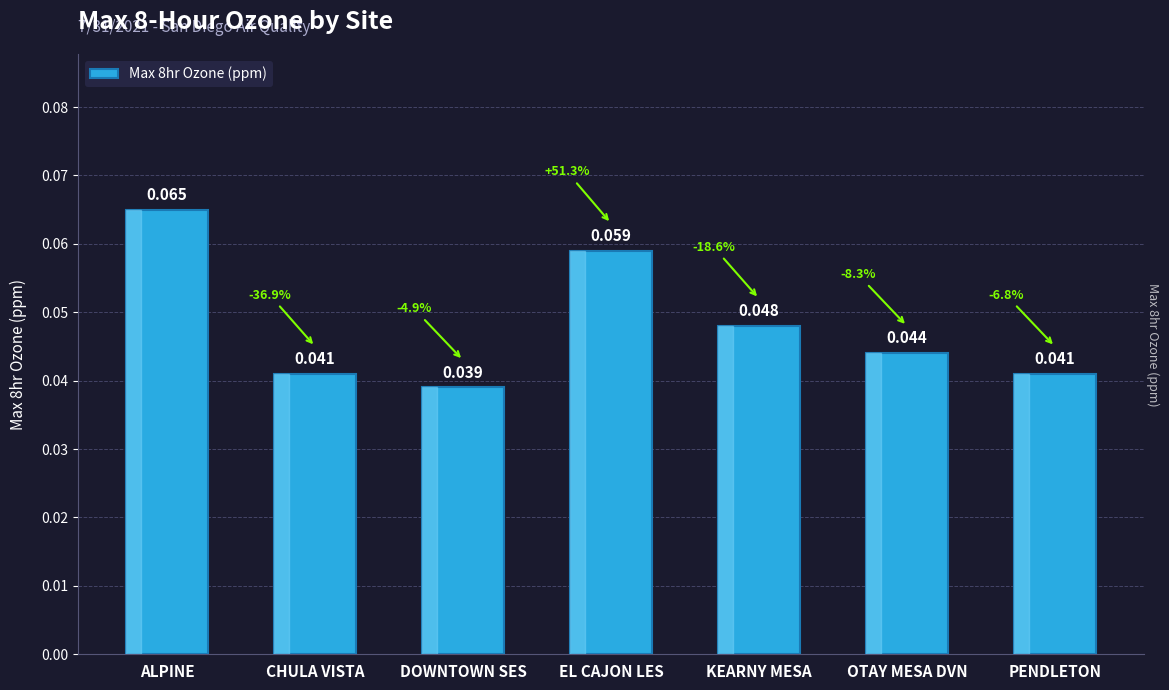

Where is the data nearest to the value 0?

DOWNTOWN SES